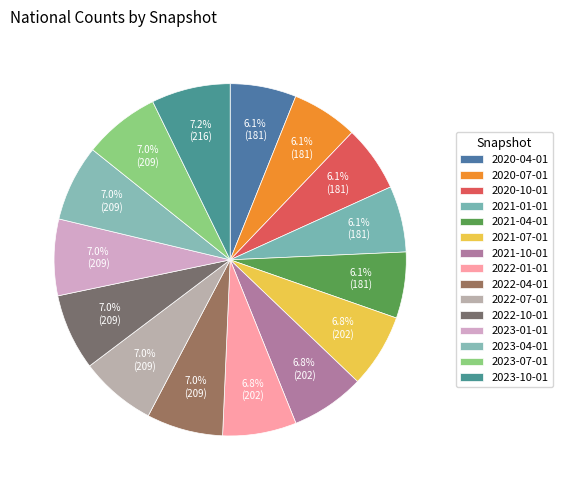

Rank the categories by value from lowest to highest.

2020-04-01, 2020-07-01, 2020-10-01, 2021-01-01, 2021-04-01, 2021-07-01, 2021-10-01, 2022-01-01, 2022-04-01, 2022-07-01, 2022-10-01, 2023-01-01, 2023-04-01, 2023-07-01, 2023-10-01